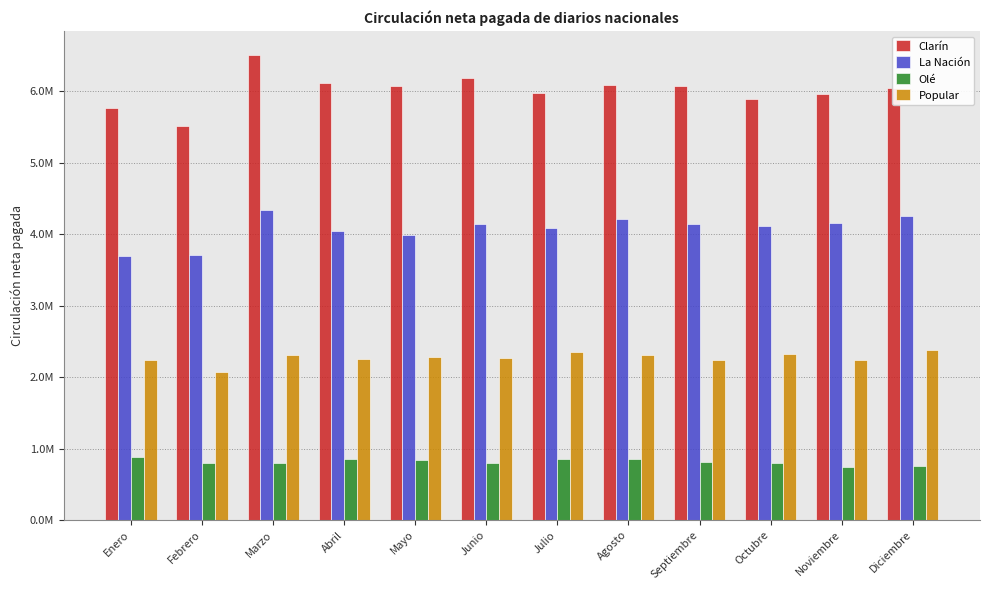

Are the bars horizontal?

No